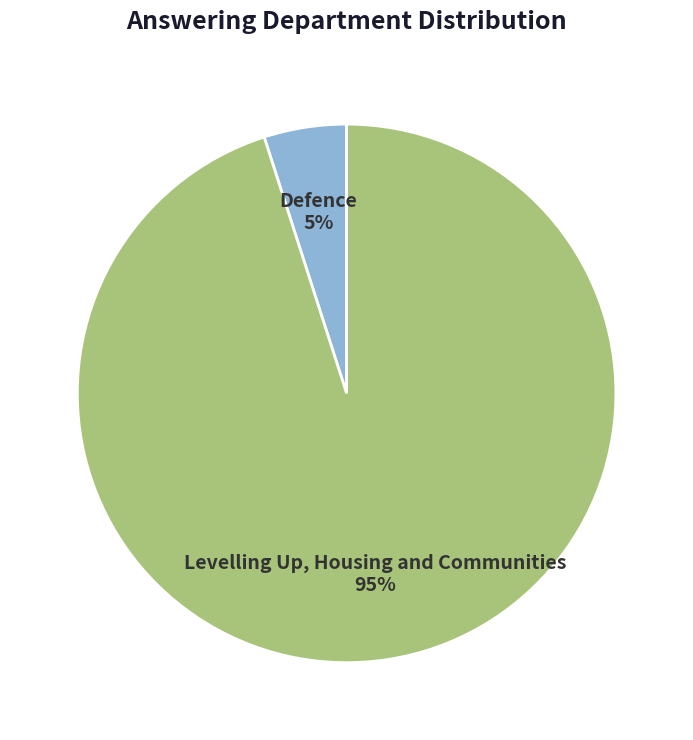

Does Levelling Up, Housing and Communities account for over 50% of the chart?

Yes